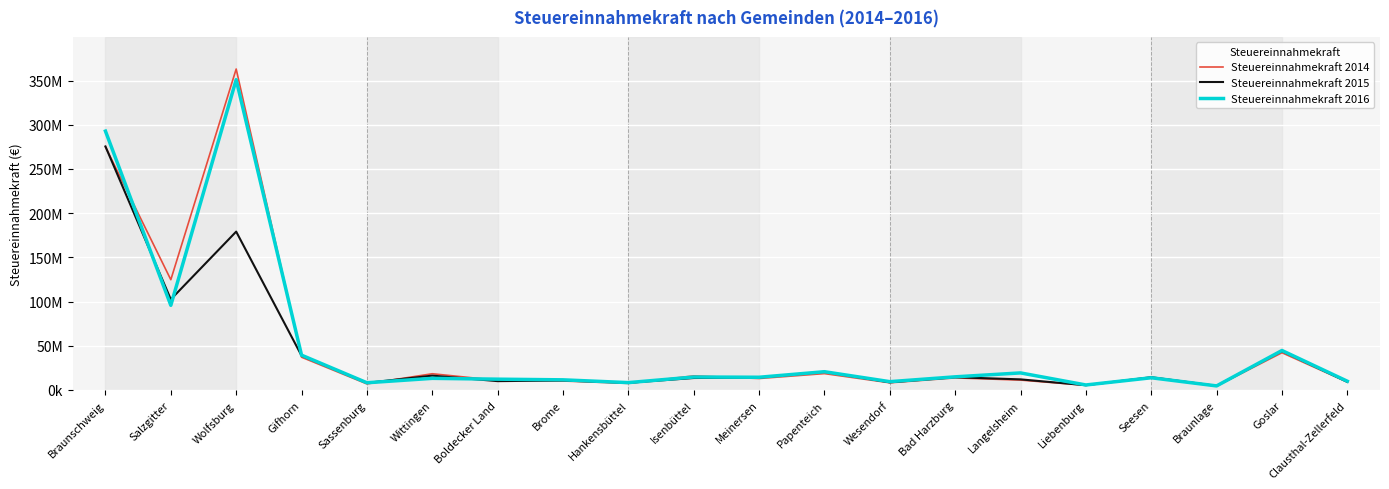

What is the total value across all series at Salzgitter?

322976289